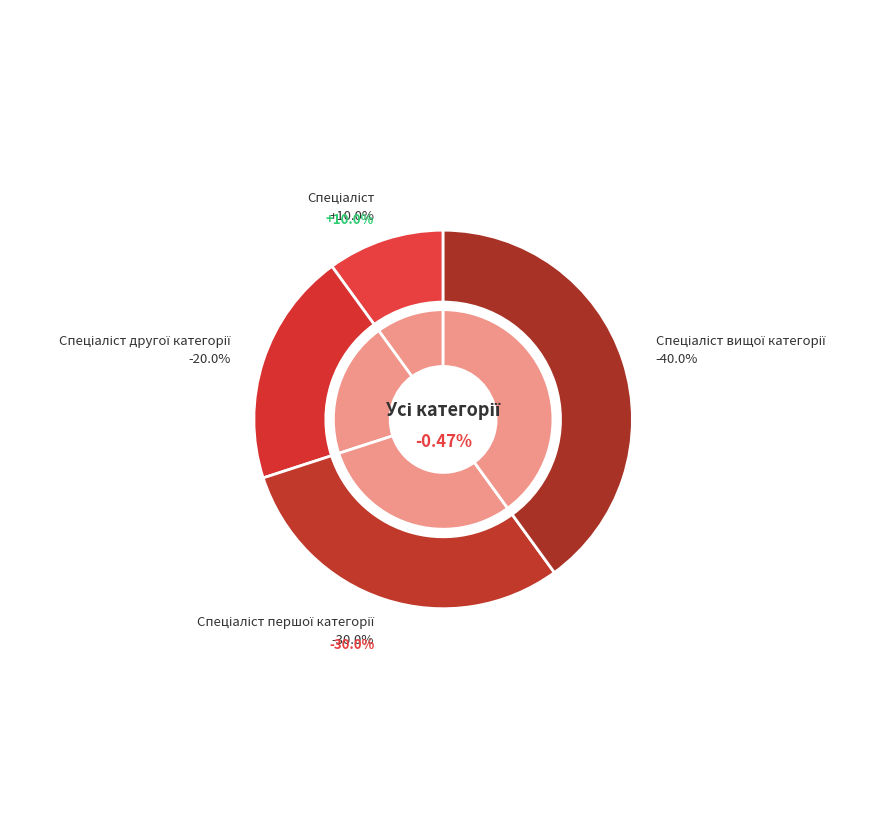

To the nearest percent, what is the difference between the Спеціаліст першої категорії and Спеціаліст другої категорії slice percentages?

10%